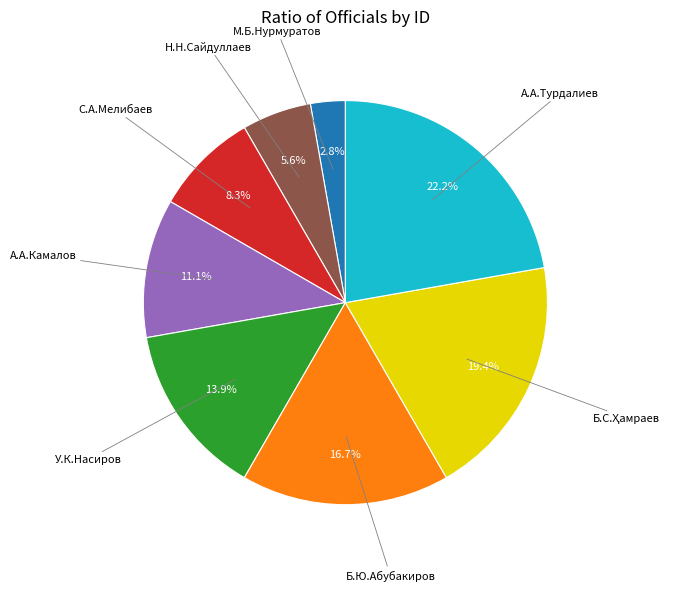

To the nearest percent, what percentage of the pie is А.А.Турдалиев?

22%